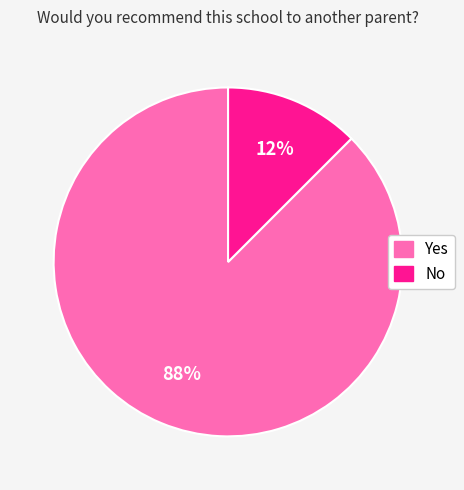

What is the majority slice?

Yes